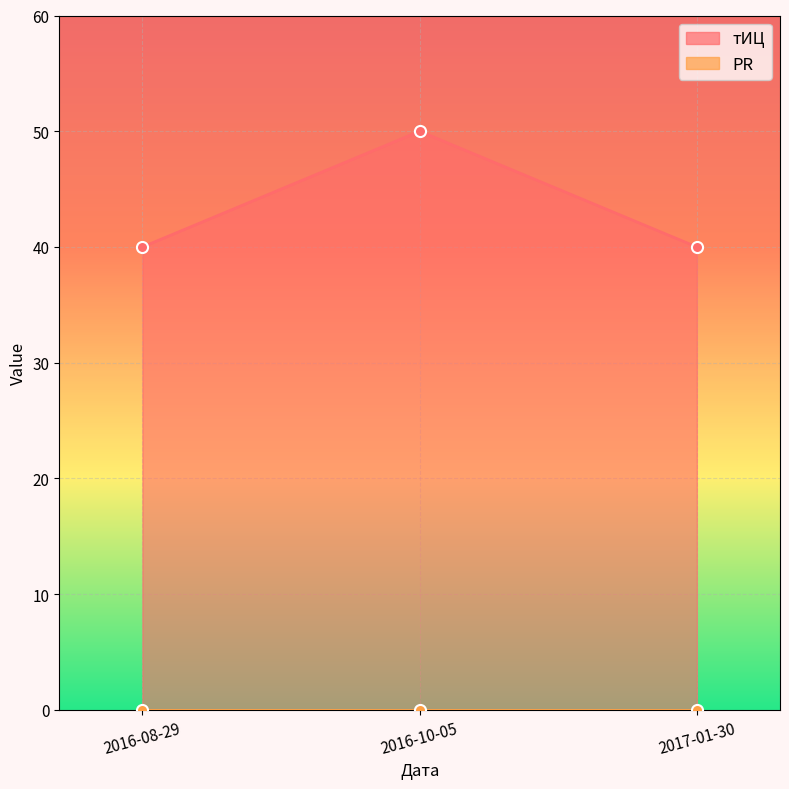

What is the value of the 3rd point from the left?

40